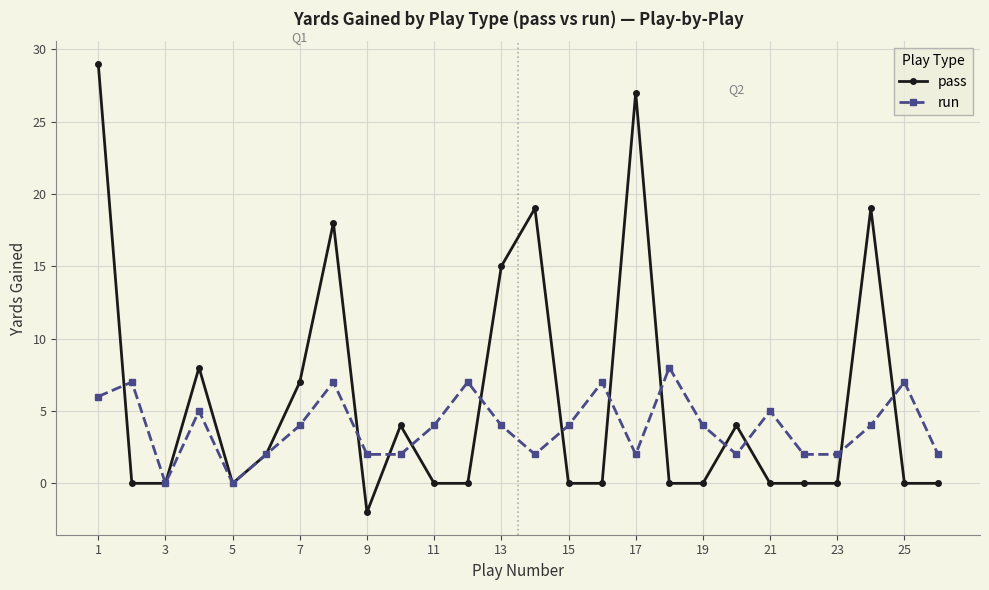

True or false: pass and run intersect in this chart.

True